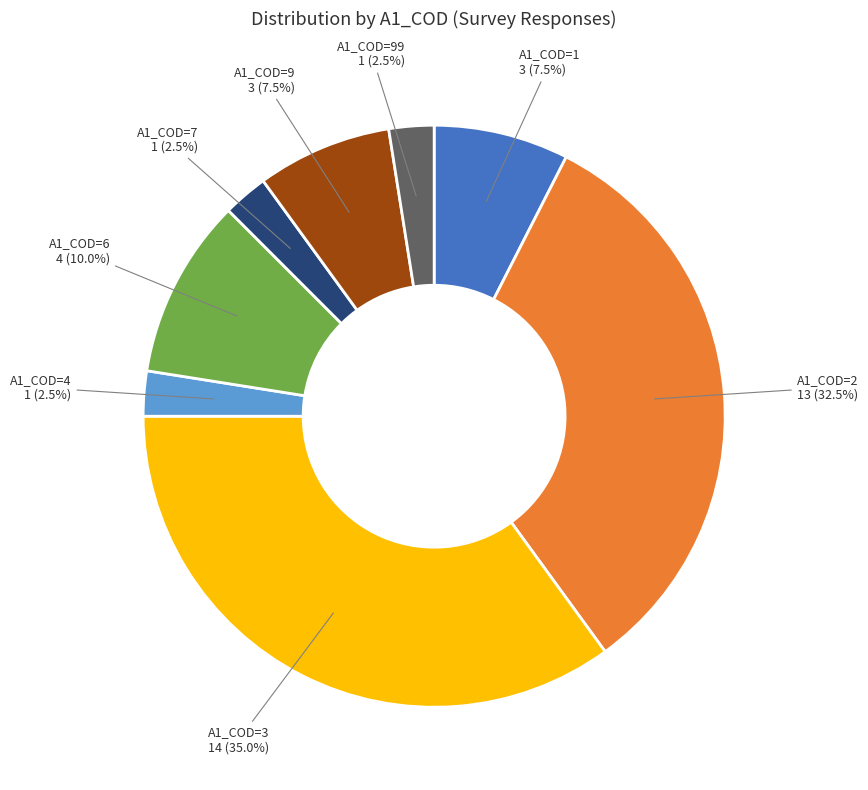

To the nearest percent, what is the average slice percentage?

12%